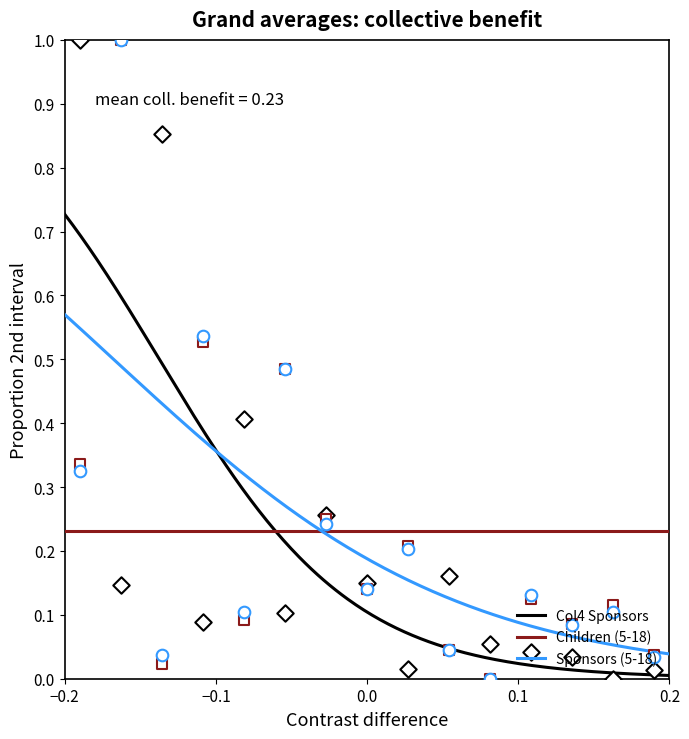

Which series contains the lowest Y value?

Sponsors (5-18)